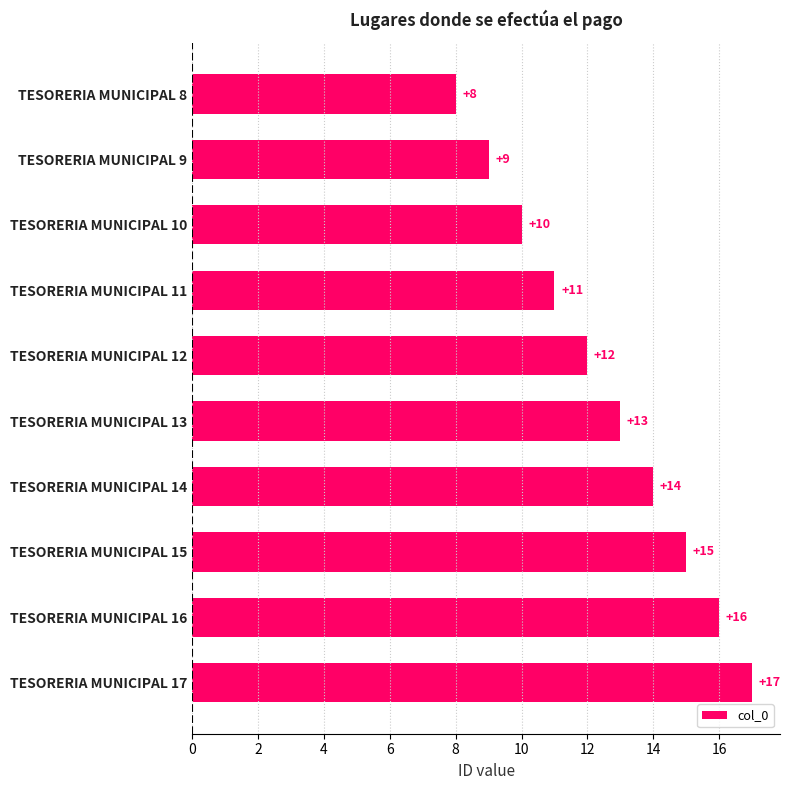

What is the difference between the second highest and minimum values?

8